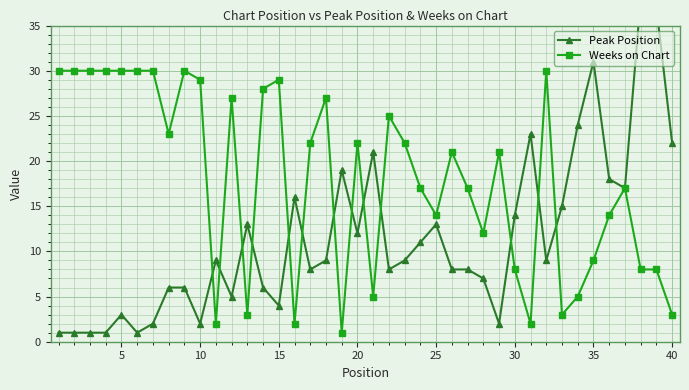

The Weeks on Chart series shows 29 at 10. True or false?

True